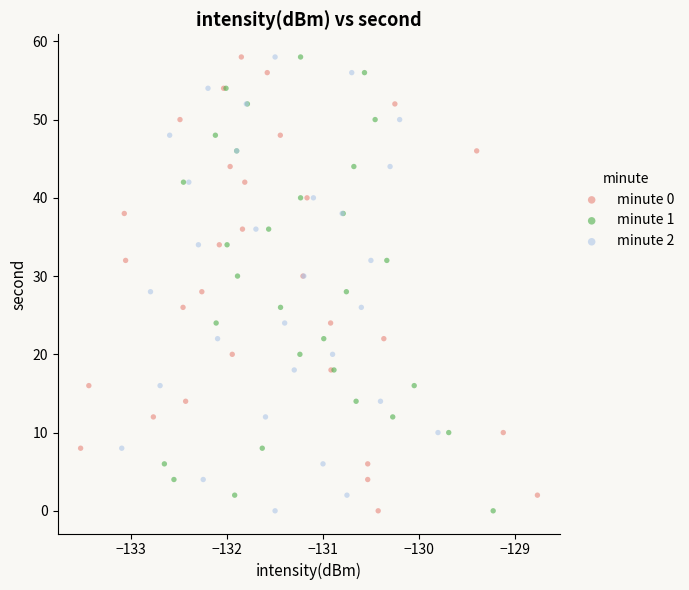

What are all the series names shown in the legend?

minute 0, minute 1, minute 2